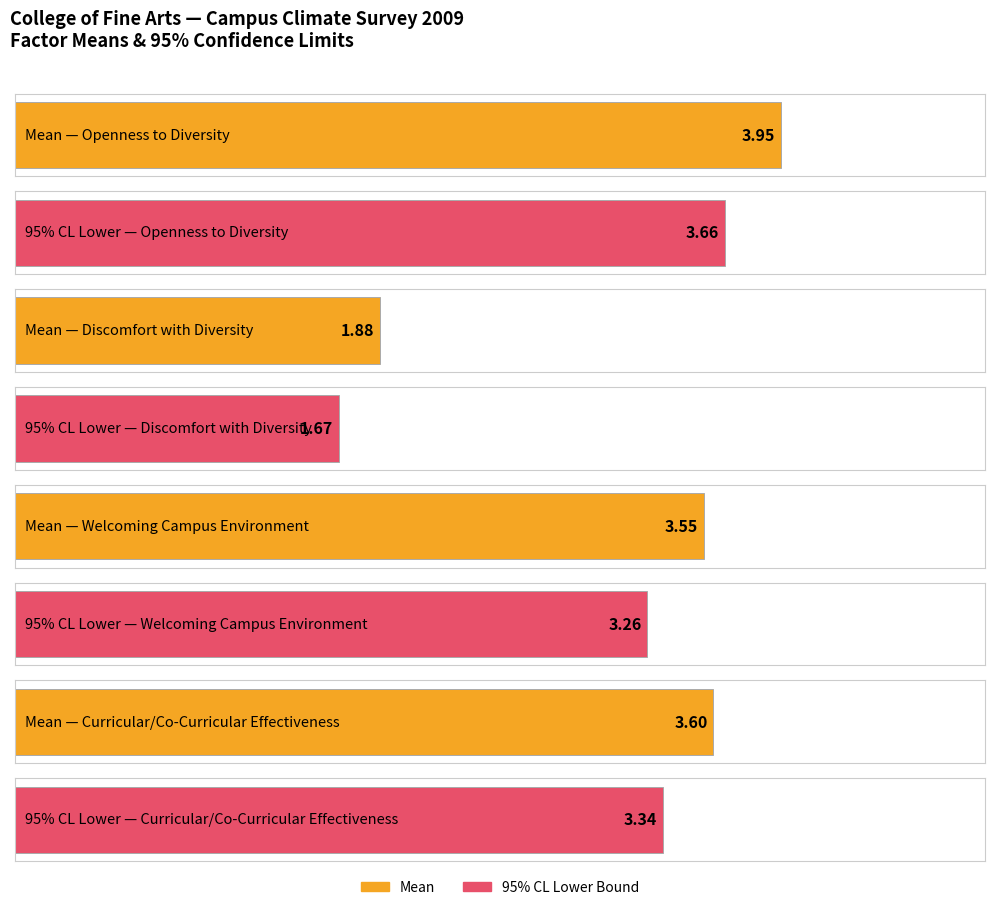

At which category is the sum across all series the highest?

Openness to Diversity